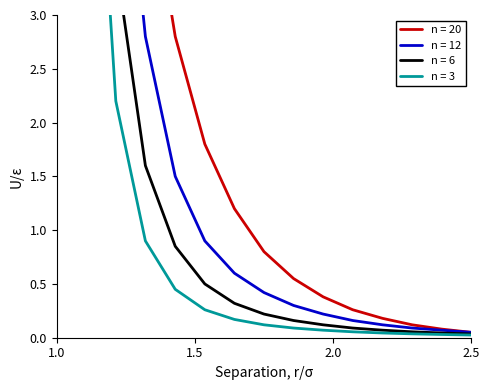

Count the number of data series in this chart.

4